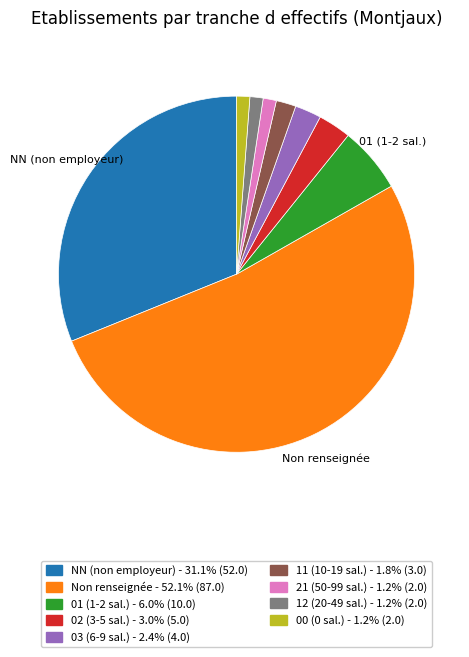

Is there any slice that represents more than half of the pie?

Yes